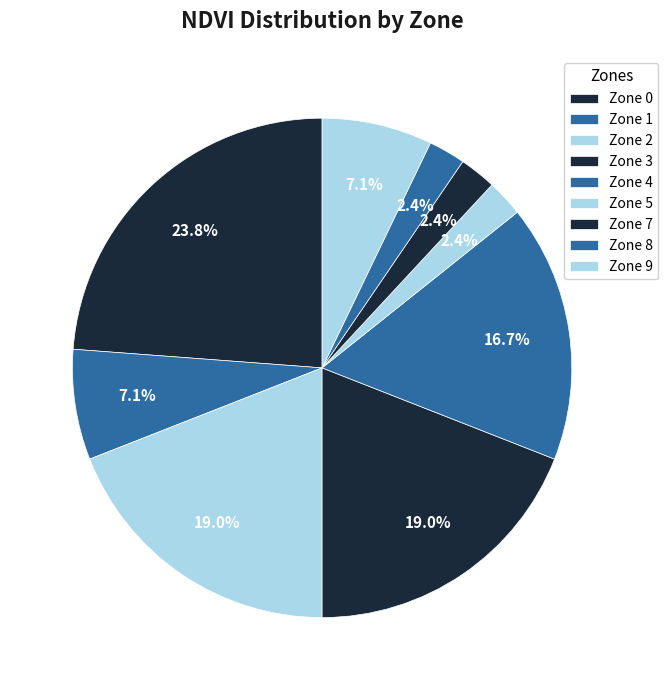

How many slices are in this pie chart?

9